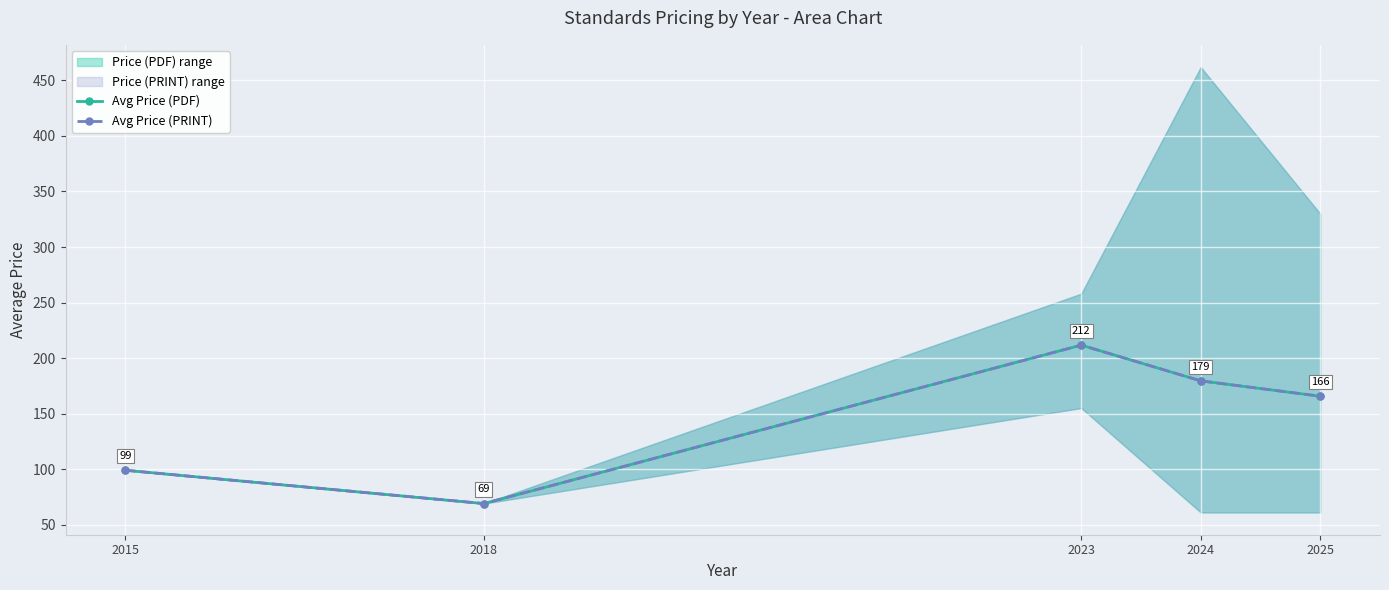

The value of Avg Price (PDF) at 2024 is 38.5. True or false?

False